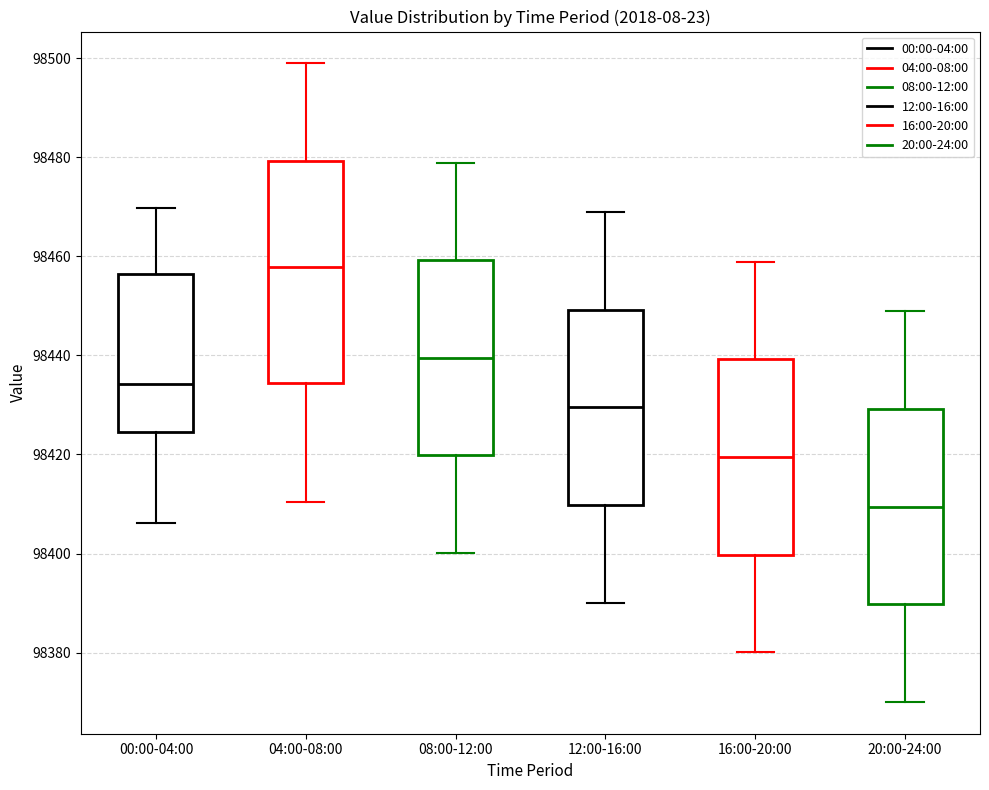

Which box is the tallest, from its lower edge to its upper edge?

04:00-08:00